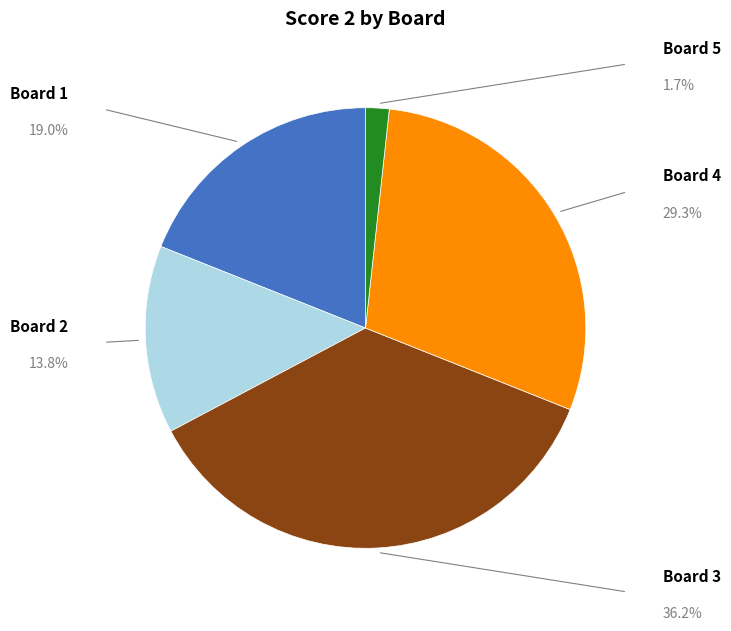

Does any single category account for the majority?

No